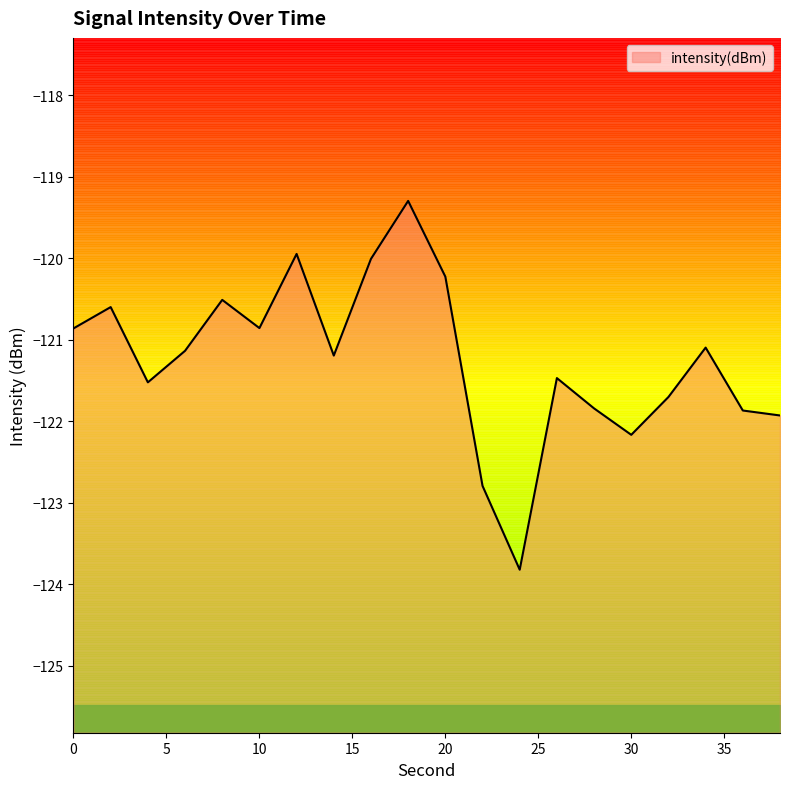

True or false: the data has more than 0 interior local peaks.

True